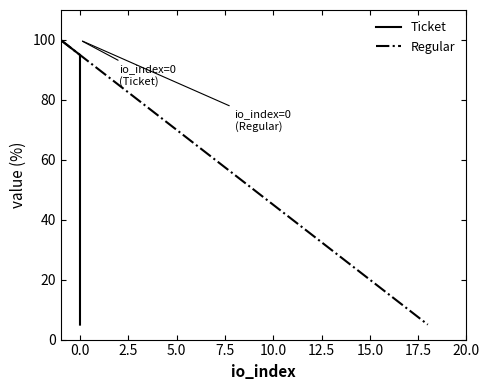

How many series are shown in this chart?

2